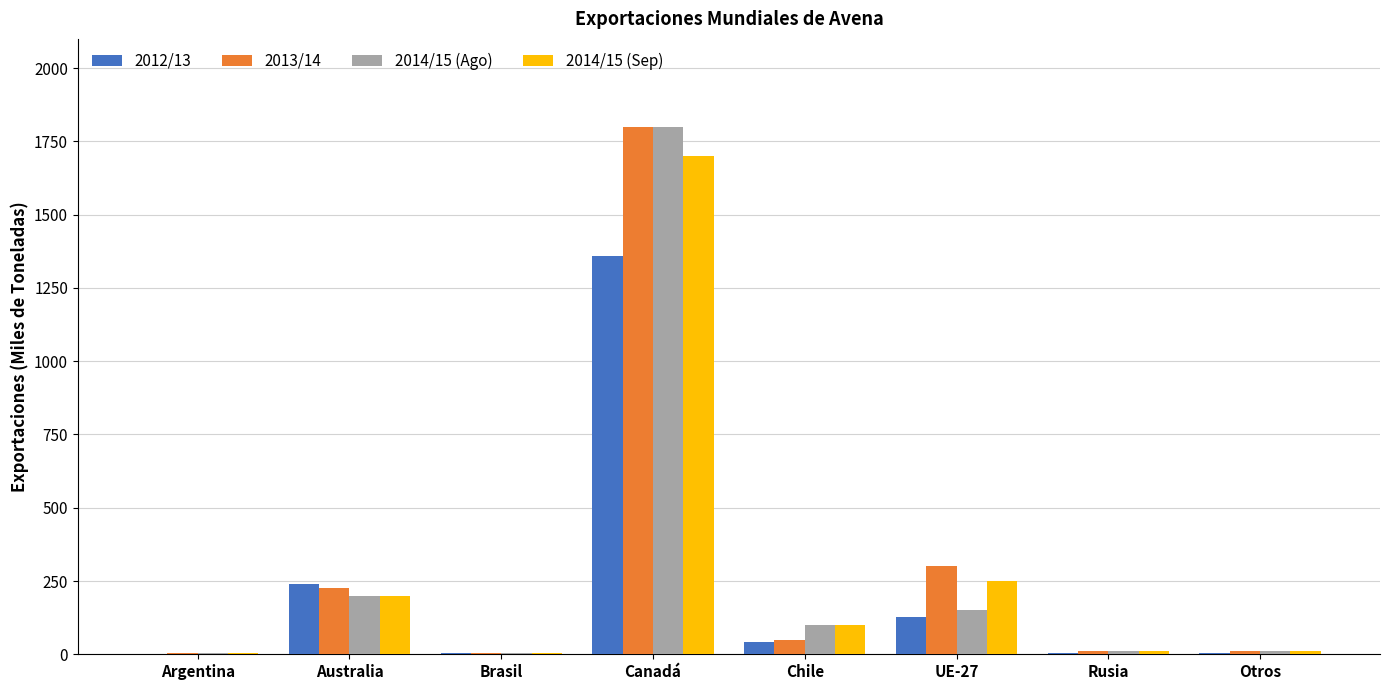

True or false: 2012/13 has a value of 42 at Chile.

True